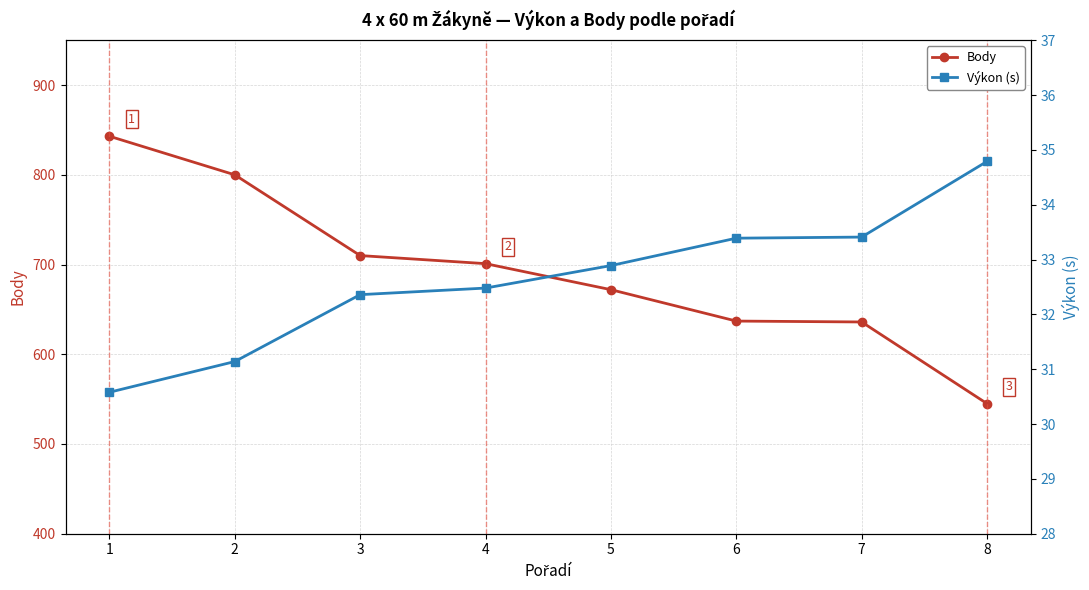

What is the value of the Výkon (s) point at the 7th from the left?

33.4